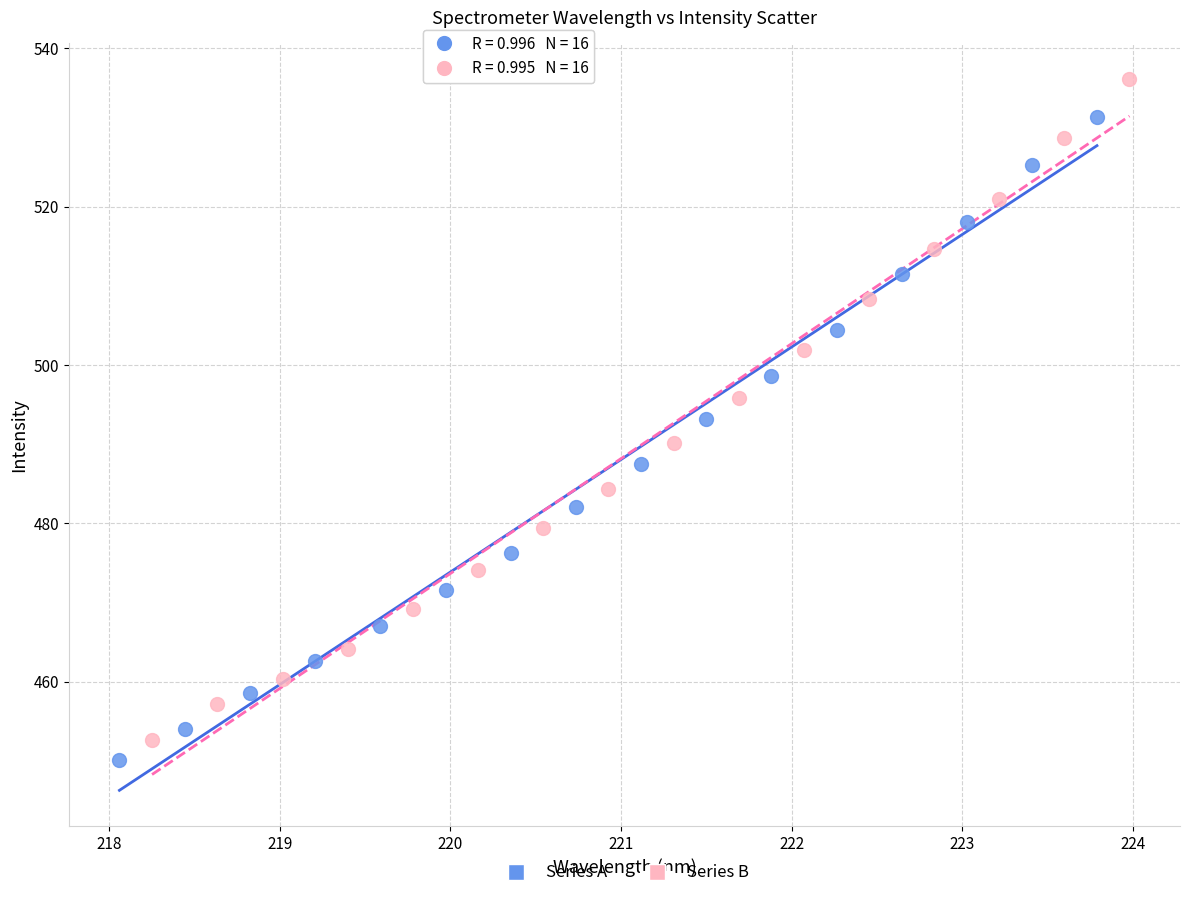

Which series reaches the maximum Y coordinate?

Series B